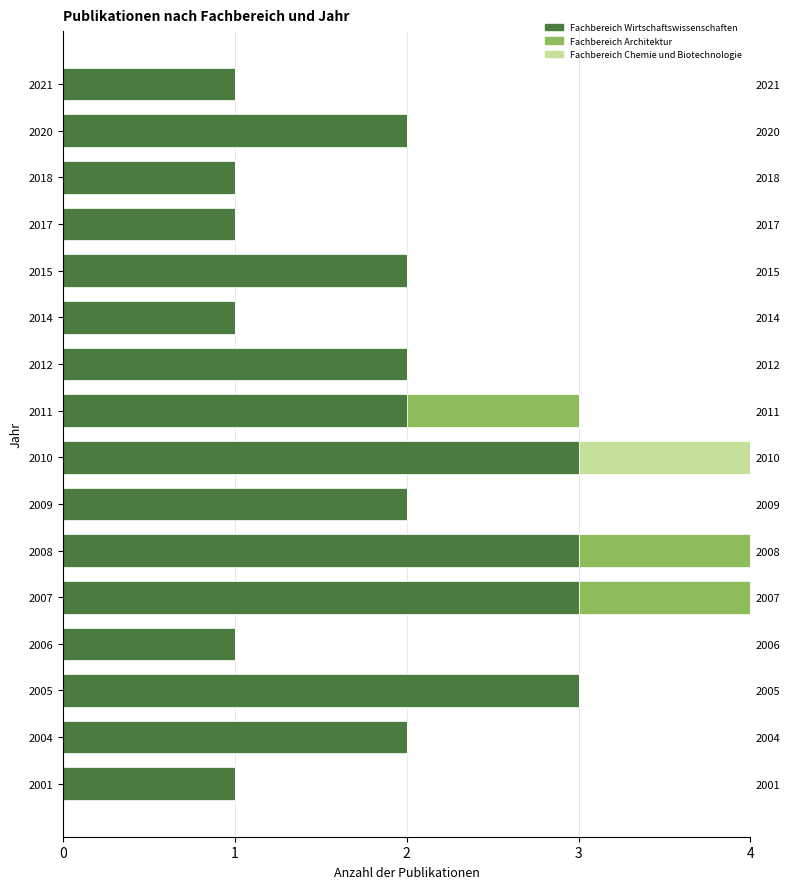

Reading left to right, what are all the values shown in this chart?

Fachbereich Wirtschaftswissenschaften: 1	2	3	1	3	3	2	3	2	2	1	2	1	1	2	1
Fachbereich Architektur: 0	0	0	0	1	1	0	0	1	0	0	0	0	0	0	0
Fachbereich Chemie und Biotechnologie: 0	0	0	0	0	0	0	1	0	0	0	0	0	0	0	0